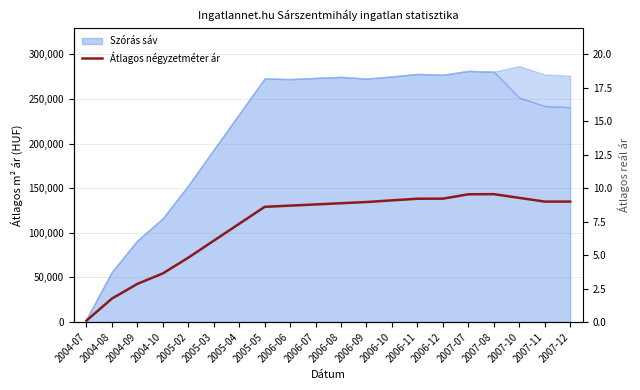

Where is the first local maximum?

2007-08